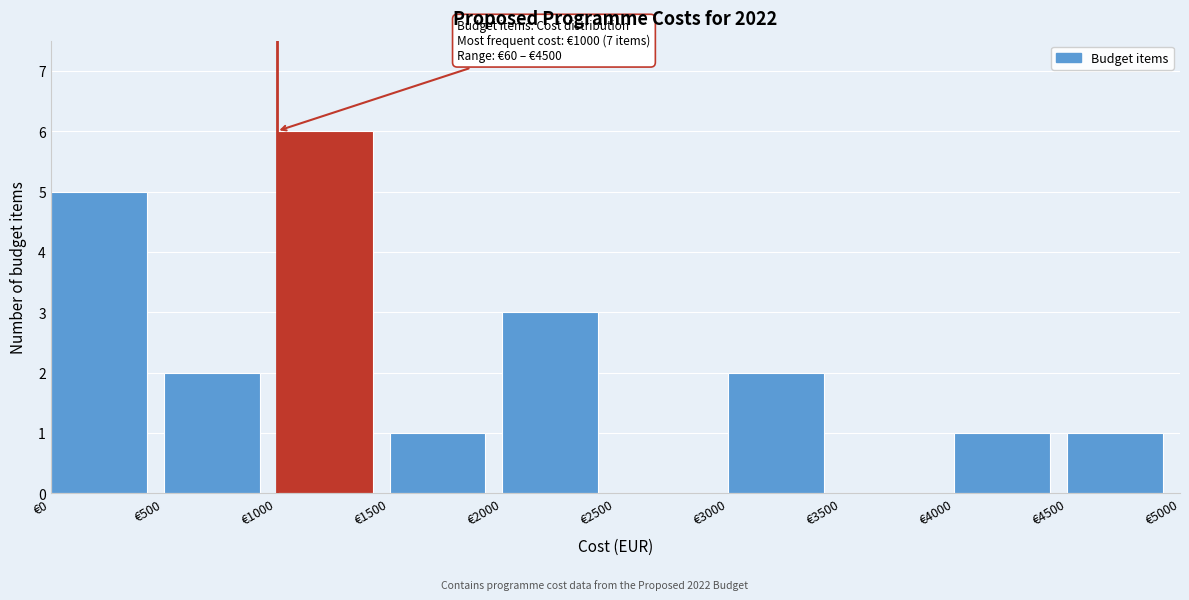

Over which range of the x-axis is the bar tallest?

1000 to 1500